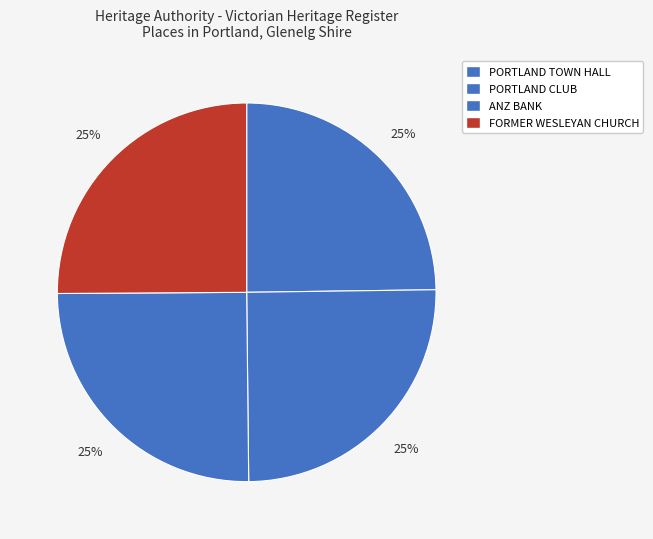

Count the number of slices in the pie.

4